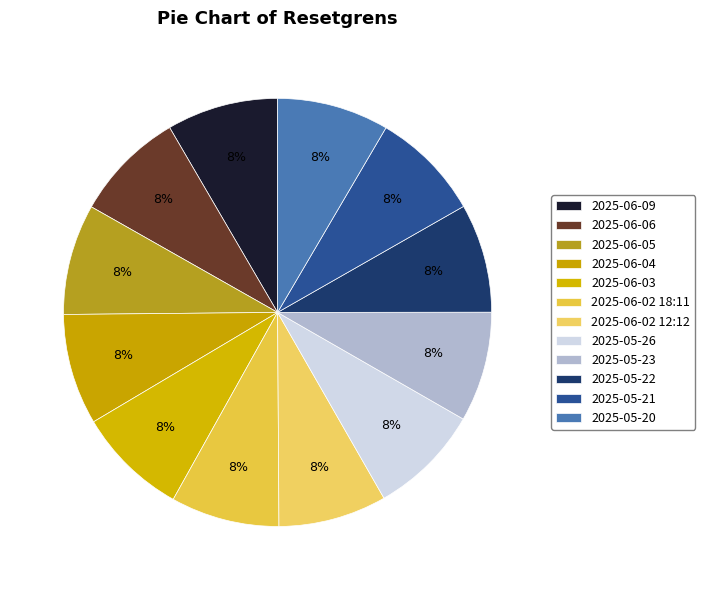

Combined, do 2025-06-02 18:11 and 2025-06-06 account for over 50%?

No